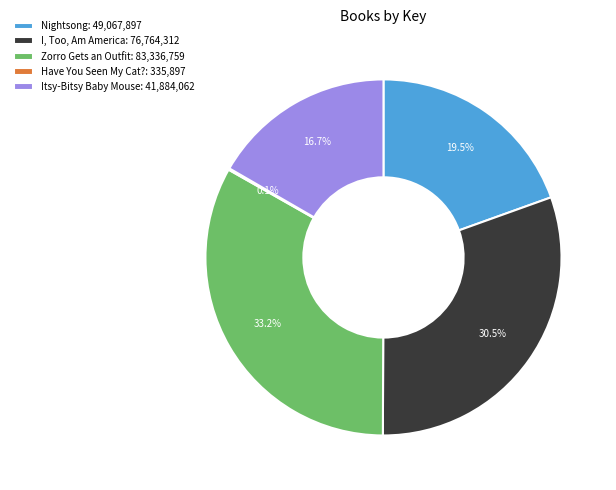

What is the total percentage of Itsy-Bitsy Baby Mouse: 41,884,062 and Nightsong: 49,067,897?

36.2%